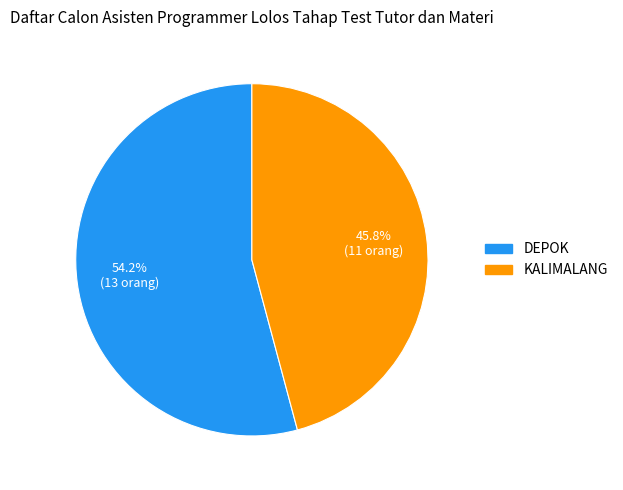

To the nearest percent, what is the difference between the largest and smallest slice percentages?

8%